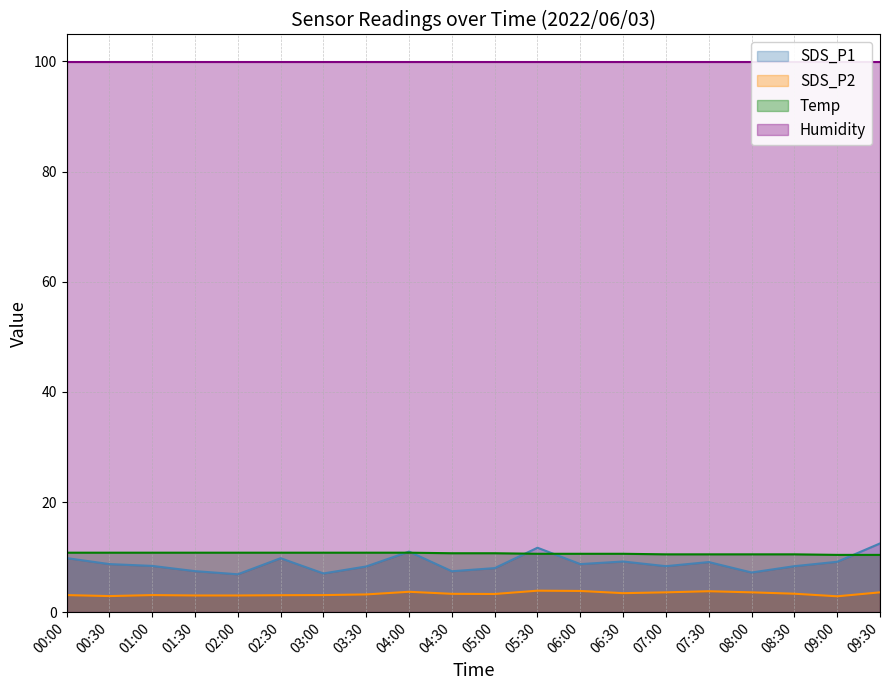

What is the highest value of the SDS_P1 series?

12.5